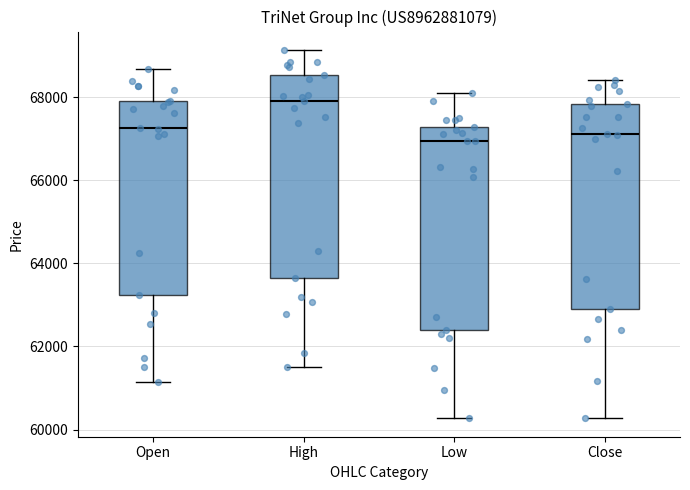

Where does the upper whisker of the box for Open end on the y-axis? The values are not printed on the chart, so give them approximately, as read against the axis.

68600